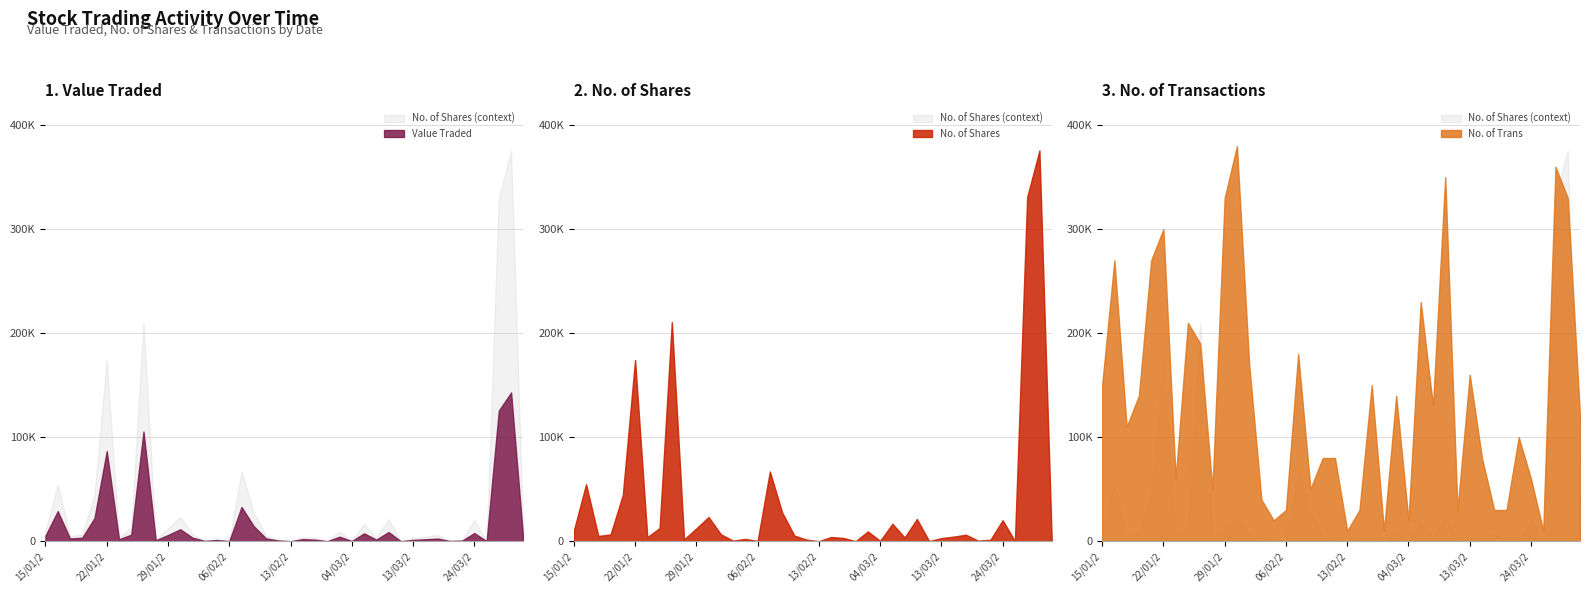

Which label corresponds to the largest value in the chart?

27/03/2024